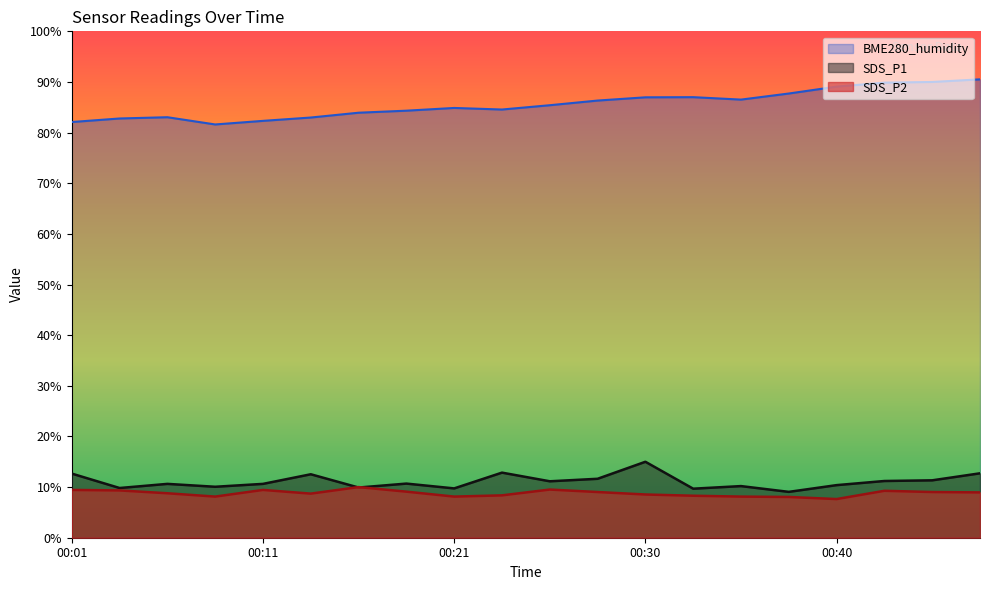

How many series are shown in this chart?

3